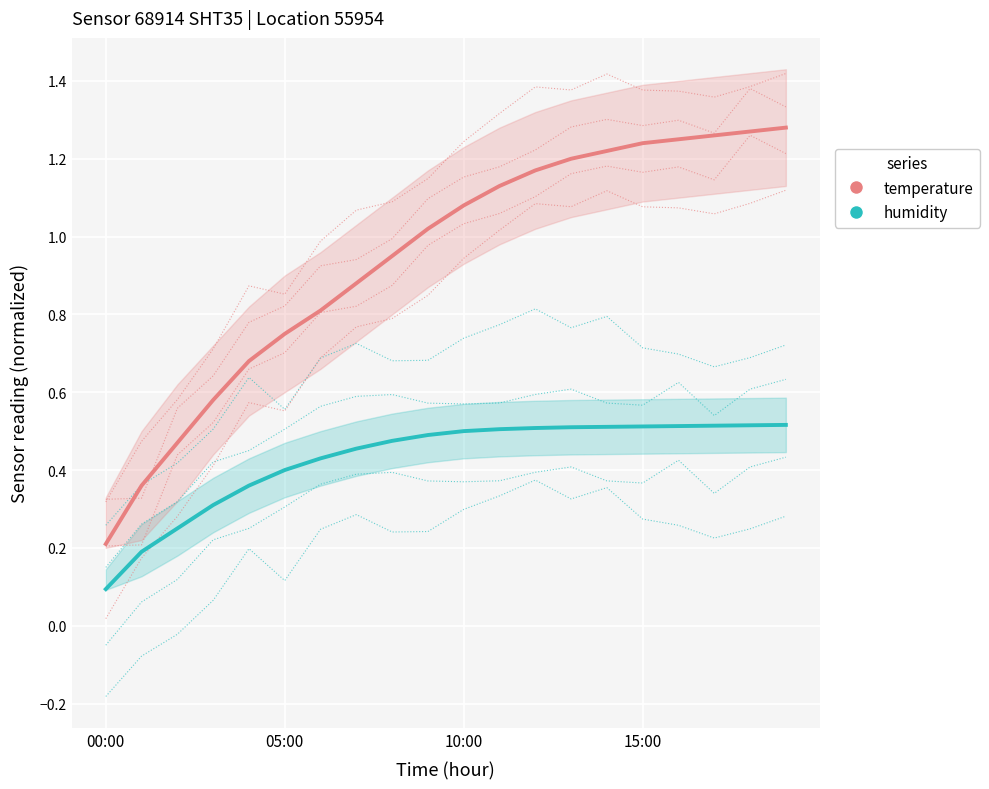

List the series in order of their overall mean, lowest first.

humidity, temperature